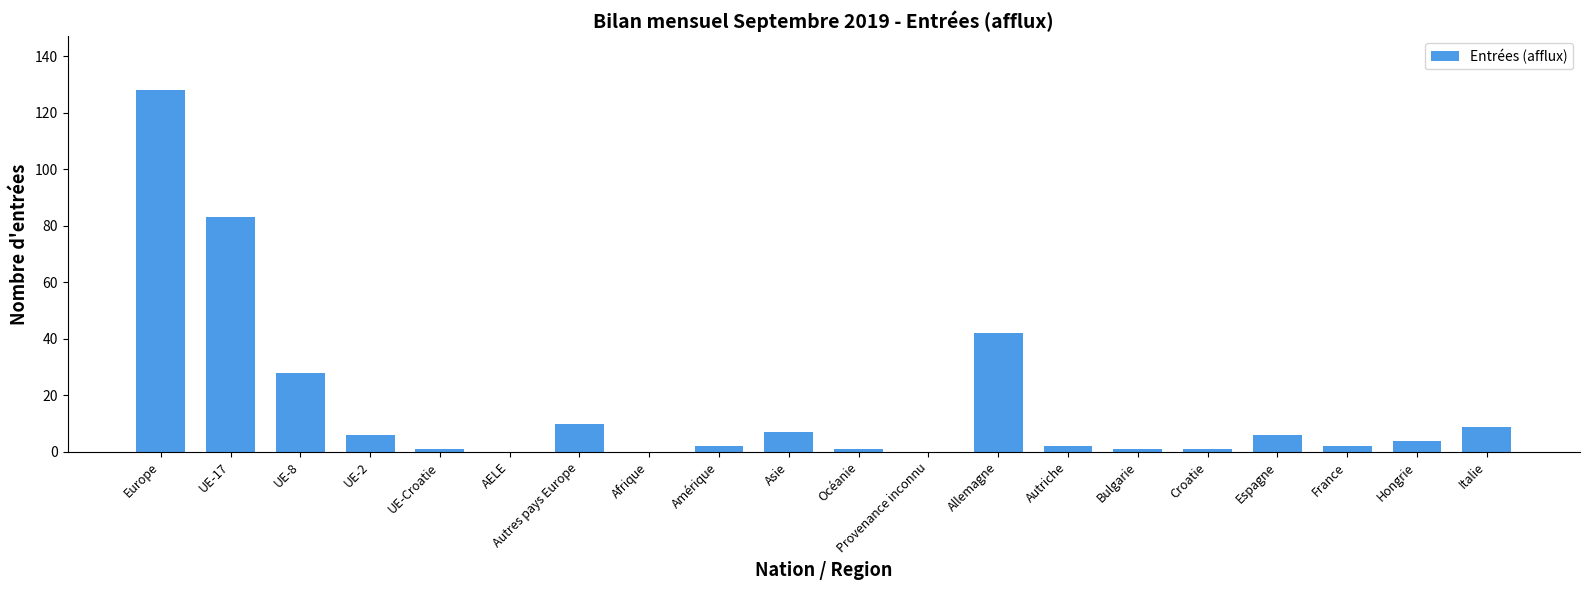

What is the greatest value displayed?

128